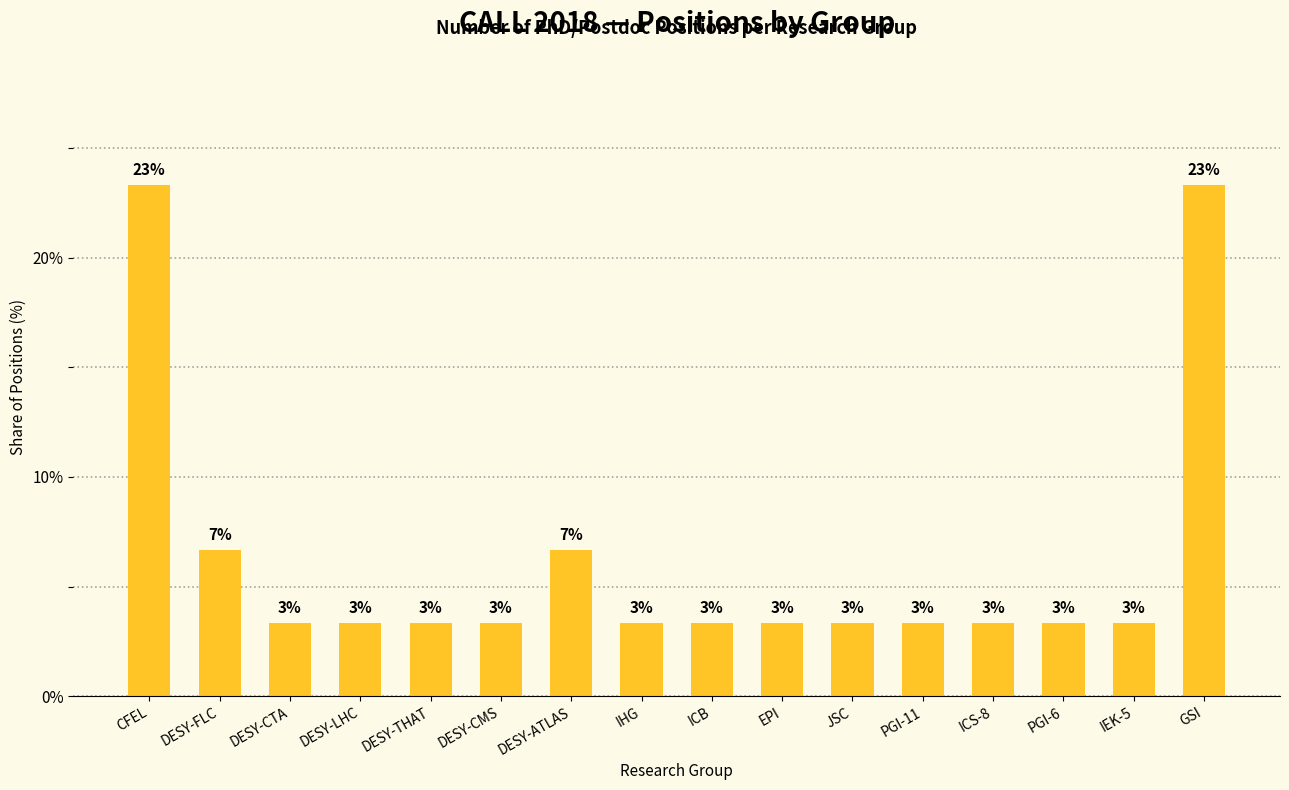

How many bars are there in total?

16